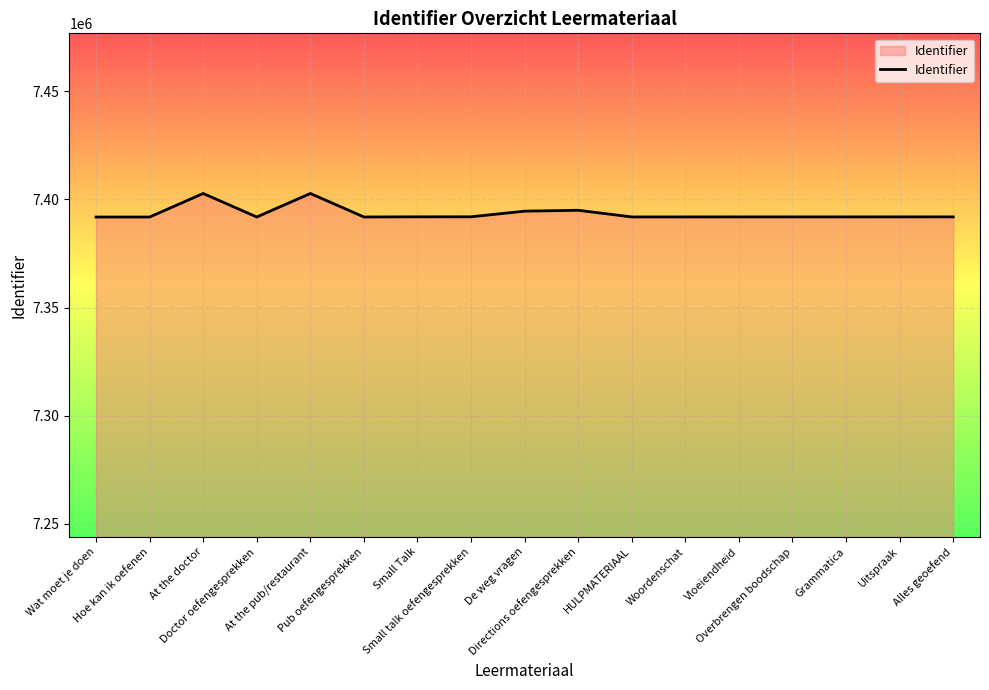

What is the change in value from Small talk oefengesprekken to Uitspraak?

-50